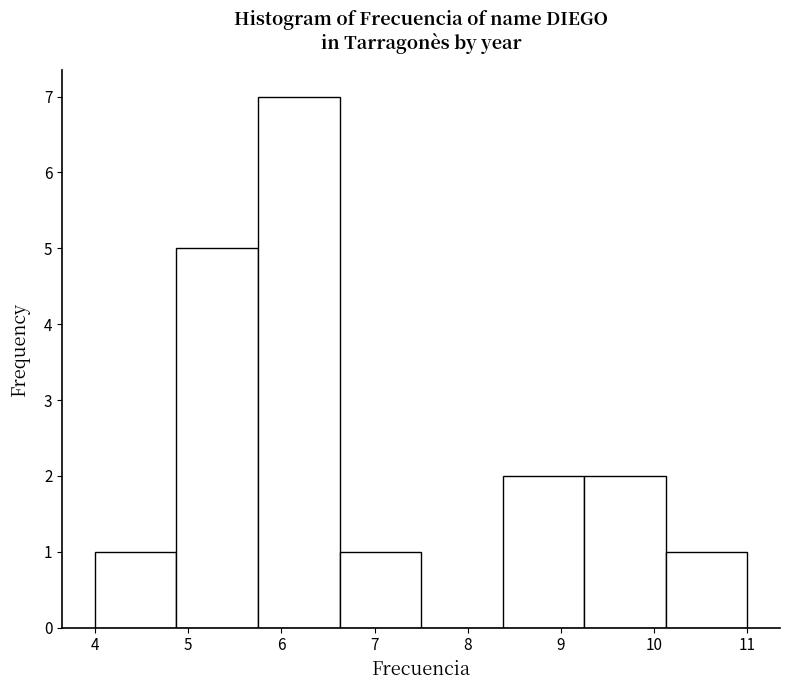

Reading left to right, list every bar in this chart as the range it spans on the x-axis followed by its height. Neither the bar edges nor the heights are printed on the chart, so give them approximately, as read against the axes.

4.0 to 4.9: 1
4.9 to 5.8: 5
5.8 to 6.6: 7
6.6 to 7.5: 1
7.5 to 8.4: 0
8.4 to 9.3: 2
9.3 to 10.1: 2
10.1 to 11.0: 1